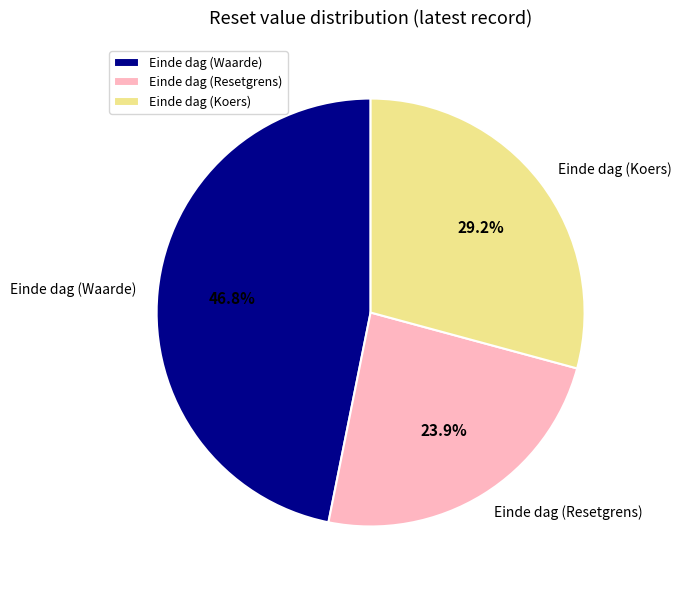

True or false: Einde dag (Resetgrens) accounts for 24% of the total.

True